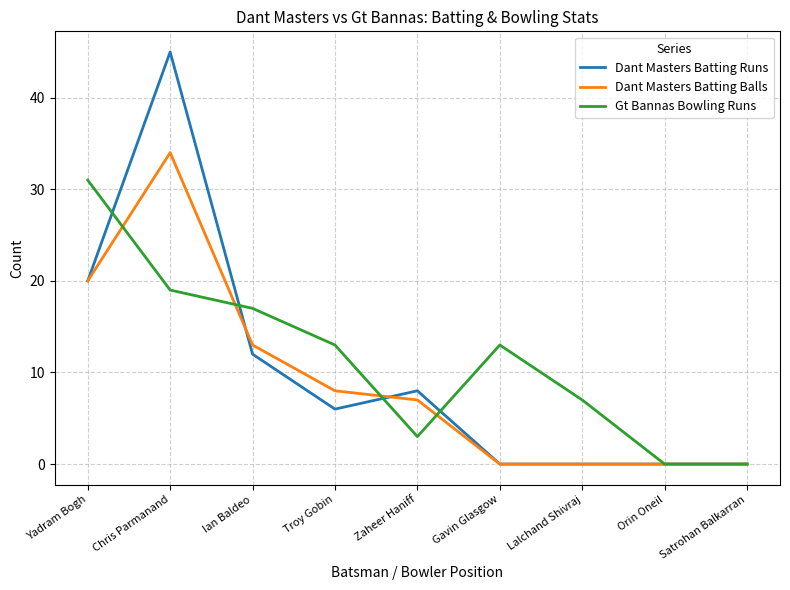

What is the highest value of the Dant Masters Batting Runs series?

45